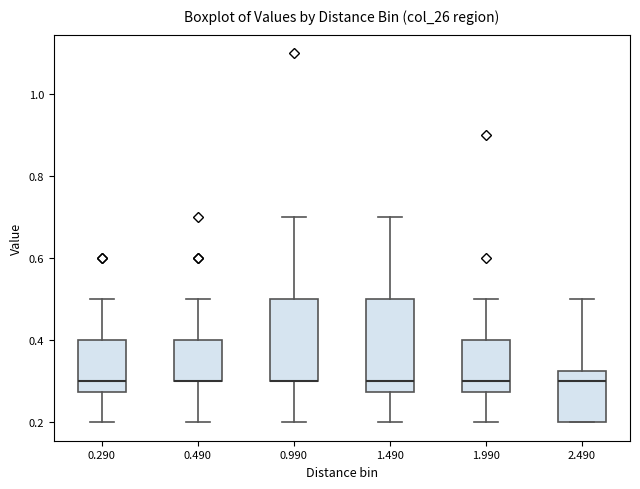

Reading left to right, transcribe this box plot: for each box, give where its median line is, the range the box spans, and where its two whiskers end, as read against the y-axis. The values are not printed on the chart, so give them approximately, as read against the axis.

0.290: median 0.30, box 0.28 to 0.40, whiskers 0.20 to 0.50
0.490: median 0.30 (drawn on the box's lower edge), box 0.30 to 0.40, whiskers 0.20 to 0.50
0.990: median 0.30 (drawn on the box's lower edge), box 0.30 to 0.50, whiskers 0.20 to 0.70
1.490: median 0.30, box 0.28 to 0.50, whiskers 0.20 to 0.70
1.990: median 0.30, box 0.28 to 0.40, whiskers 0.20 to 0.50
2.490: median 0.30, box 0.20 to 0.32, whiskers 0.20 to 0.50